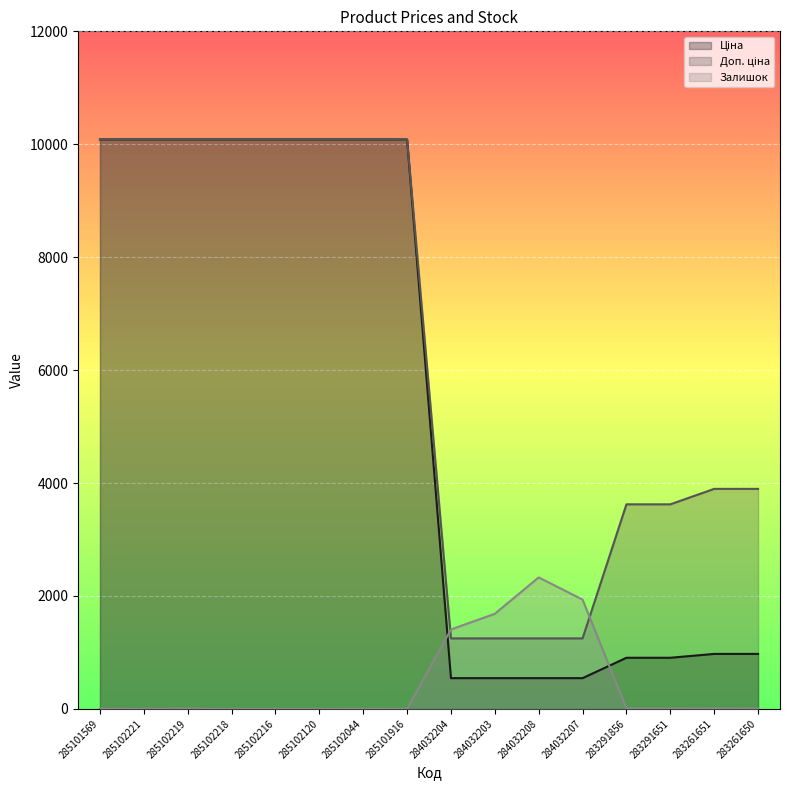

Rank the categories by Залишок value from highest to lowest.

284032208, 284032207, 284032203, 284032204, 283261651, 283291856, 283261650, 285102219, 283291651, 285101569, 285102221, 285102044, 285102218, 285102216, 285102120, 285101916